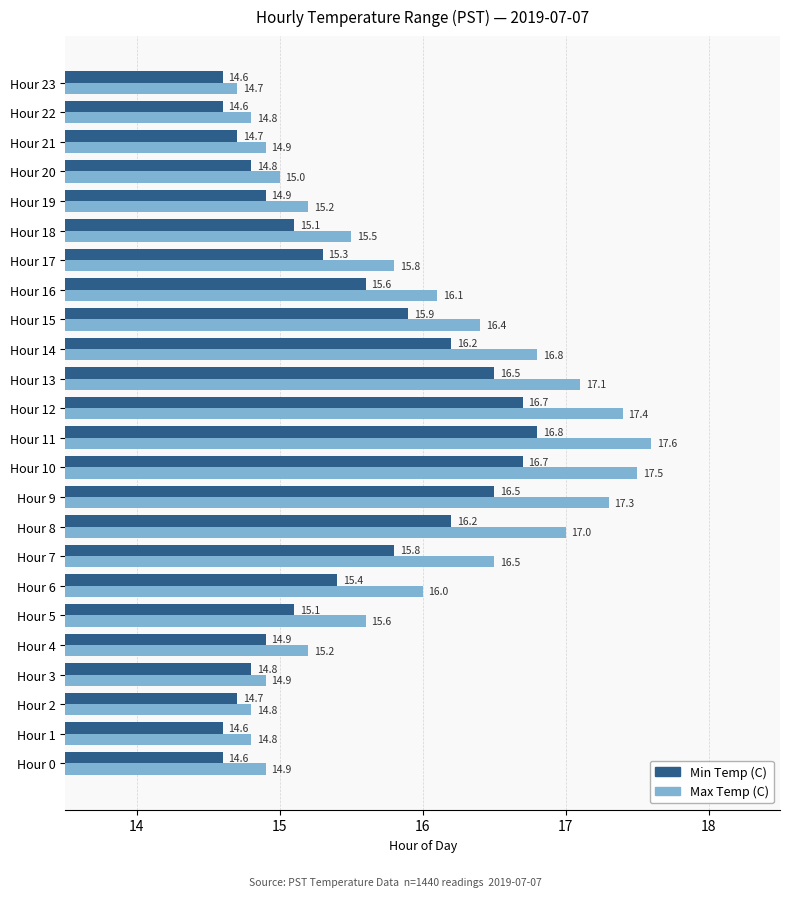

Is it true that Max Temp (C) equals 22.7 at Hour 13?

False